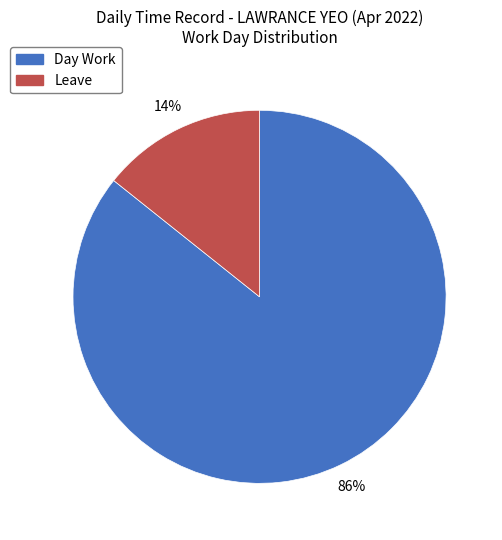

The Leave slice represents 14% of the pie. True or false?

True